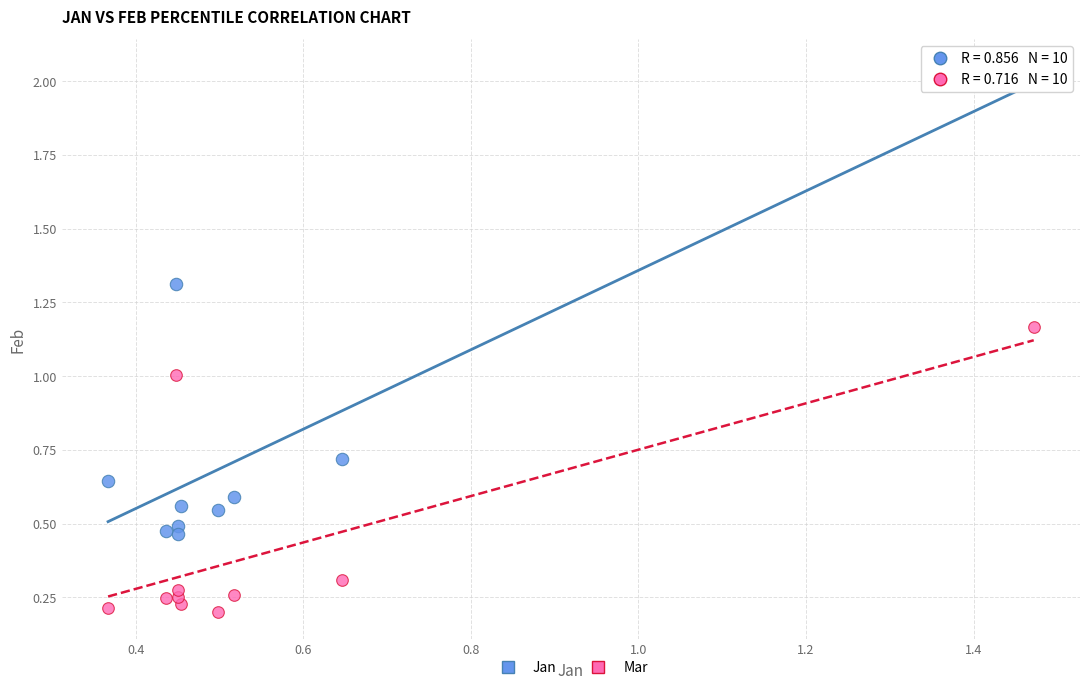

Across all data points, what is the range of Y values (max minus min)?

1.8